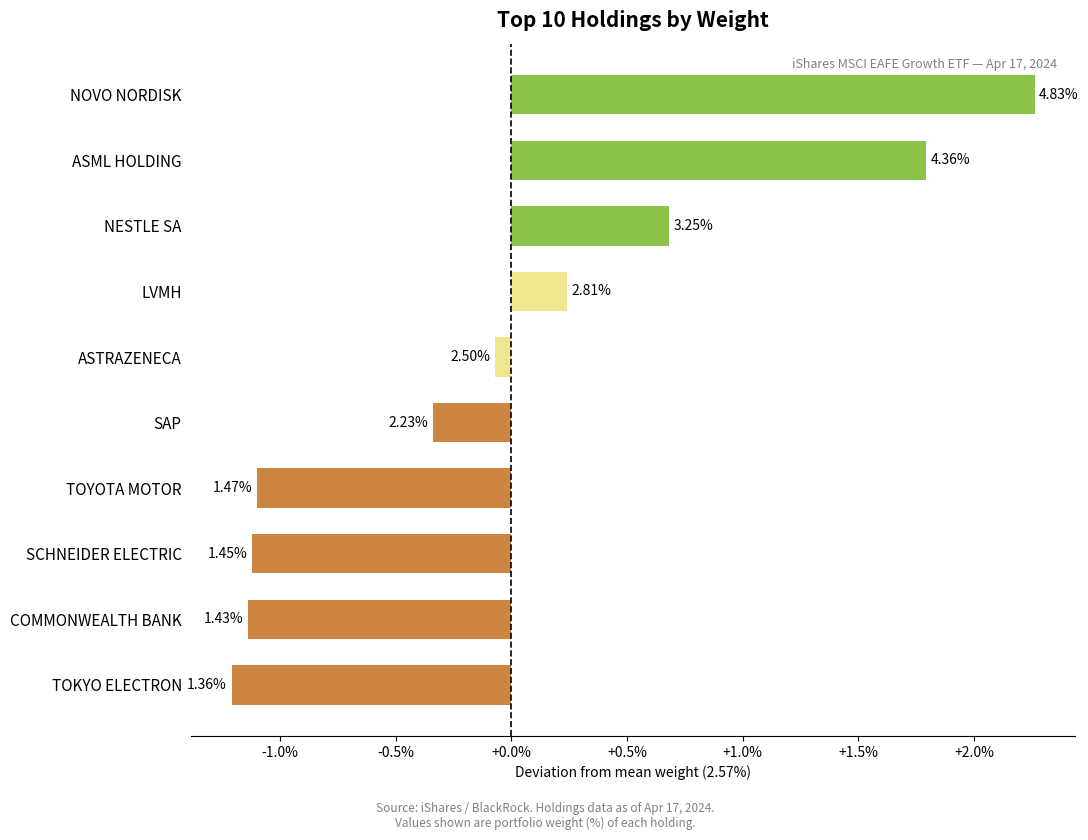

How many bars are there in total?

10